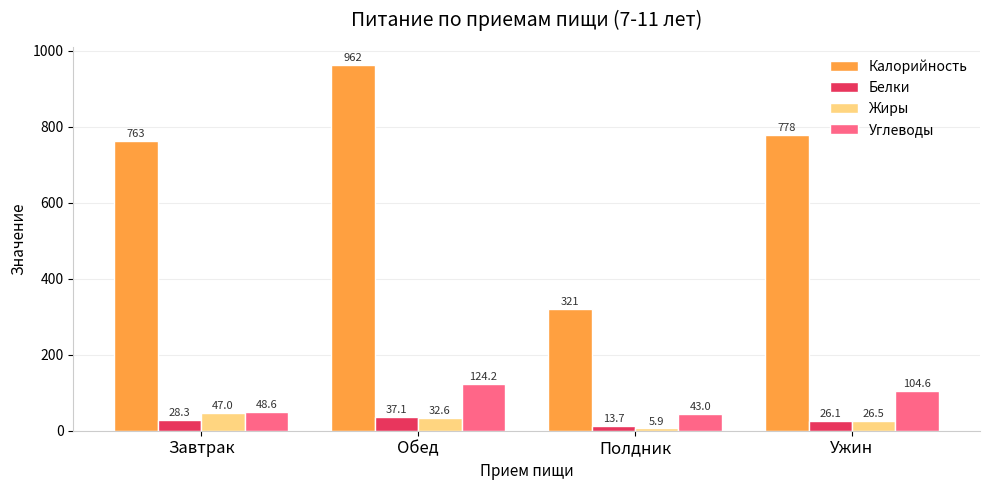

Is it true that Углеводы equals 48.6 at Завтрак?

True